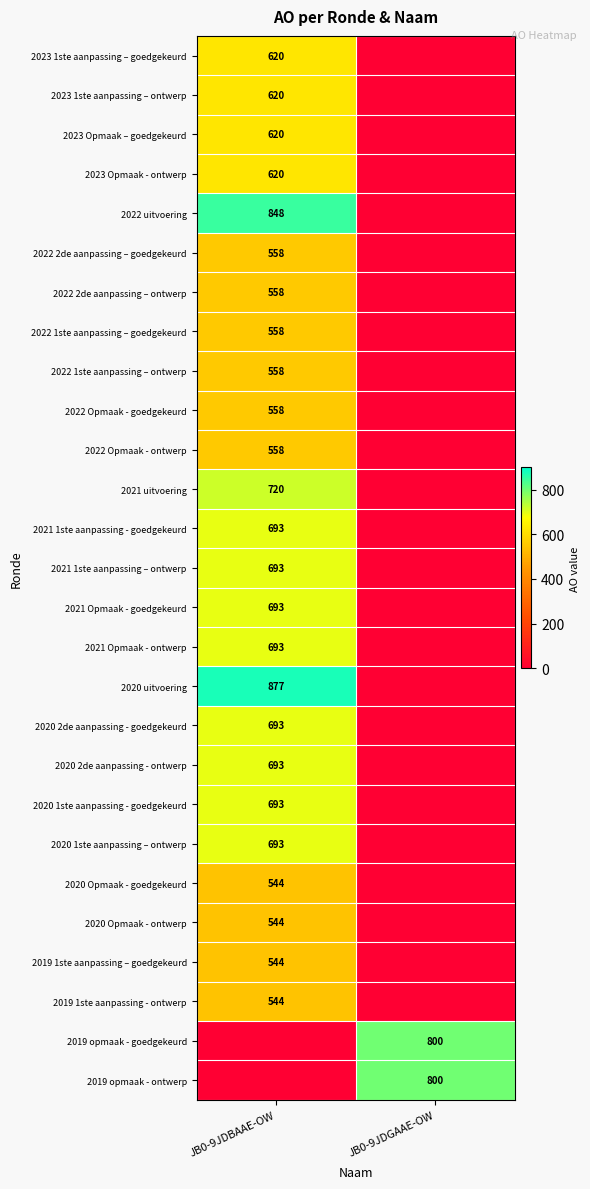

Is it true that 2023 1ste aanpassing – goedgekeurd equals 620 at JB0-9JDBAAE-OW?

True